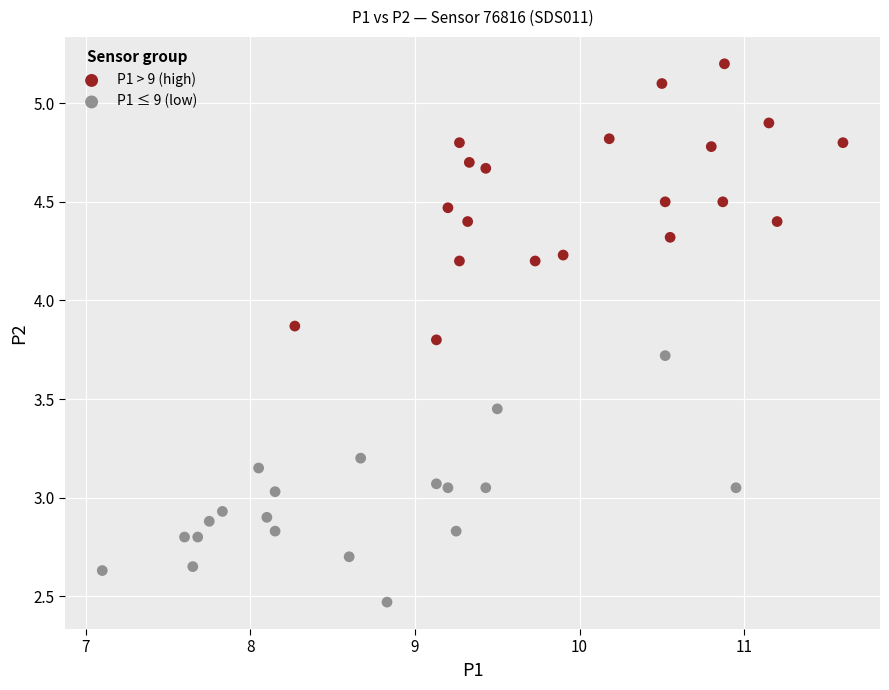

Which series reaches the maximum Y coordinate?

P1 > 9 (high)